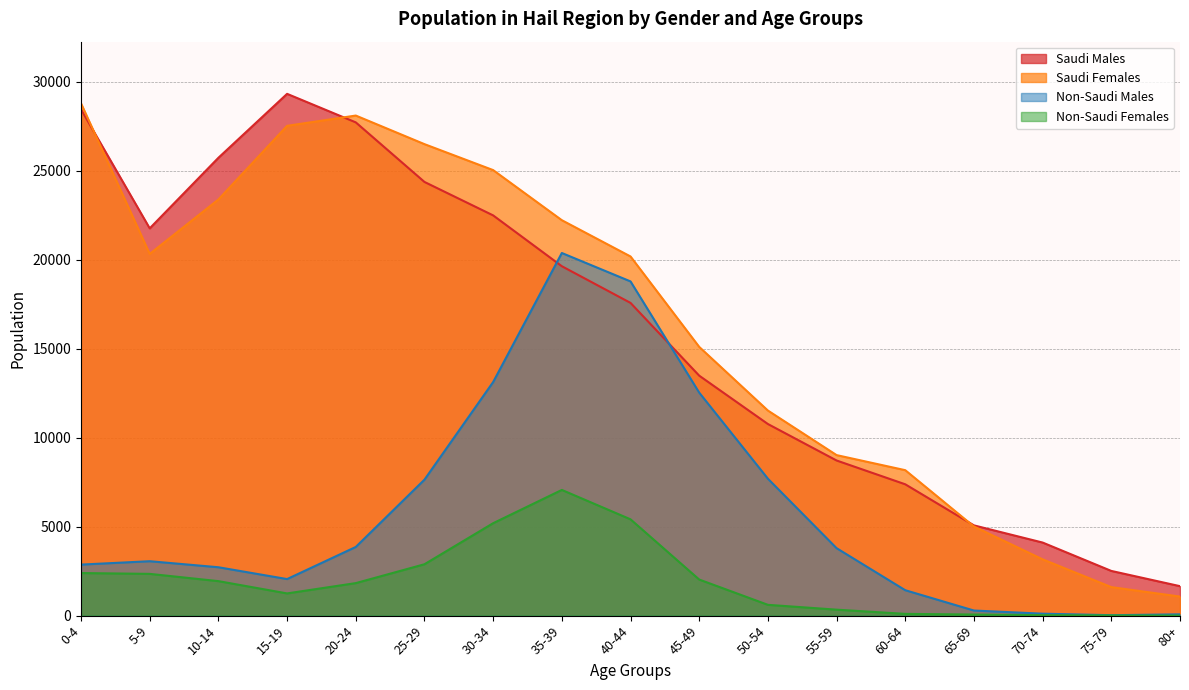

True or false: Non-Saudi Females and Non-Saudi Males intersect in this chart.

False